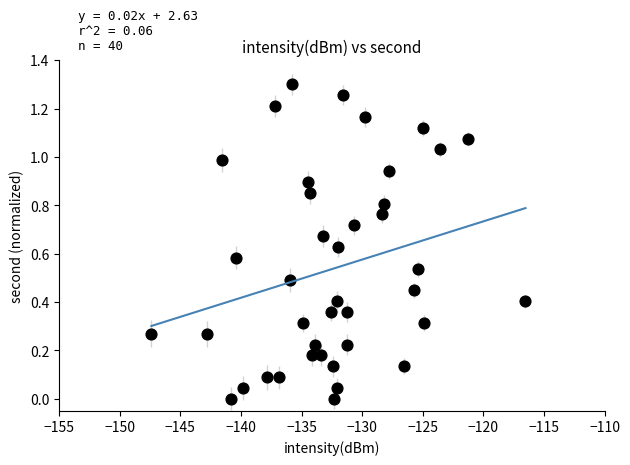

What is the range of X values (max minus min)?

30.9